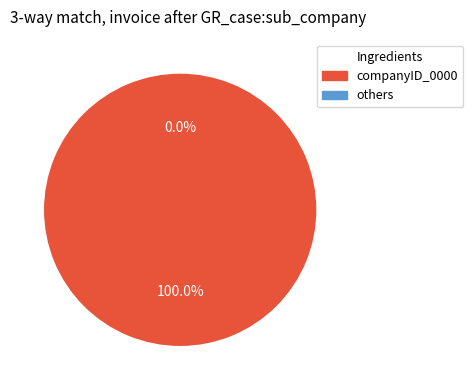

Which slice is the smallest?

Common Stock Class A (0)